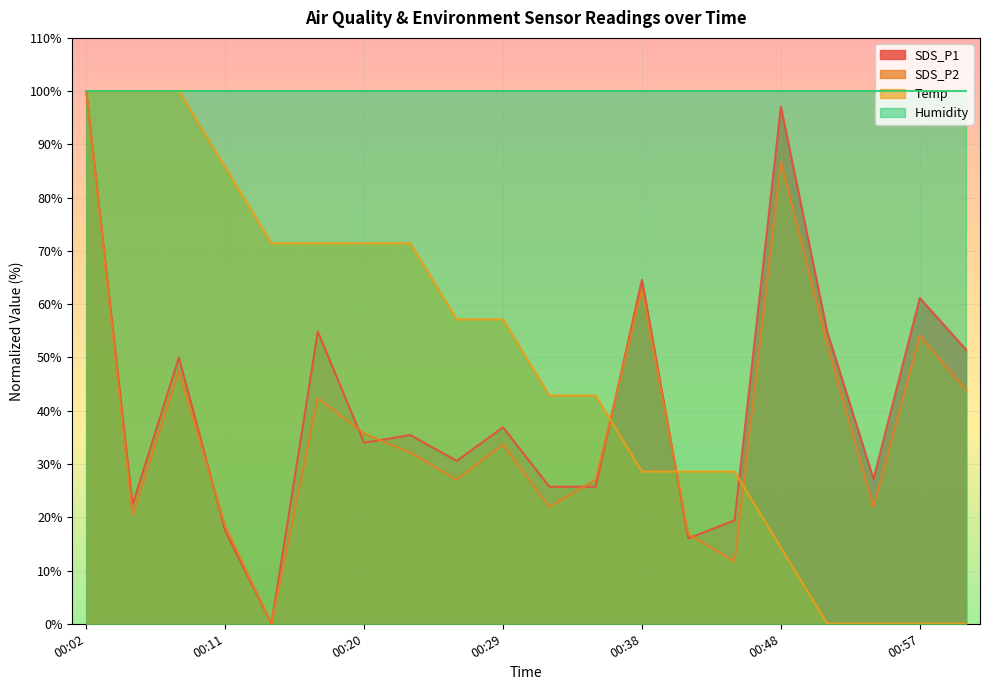

Count the number of data series in this chart.

4